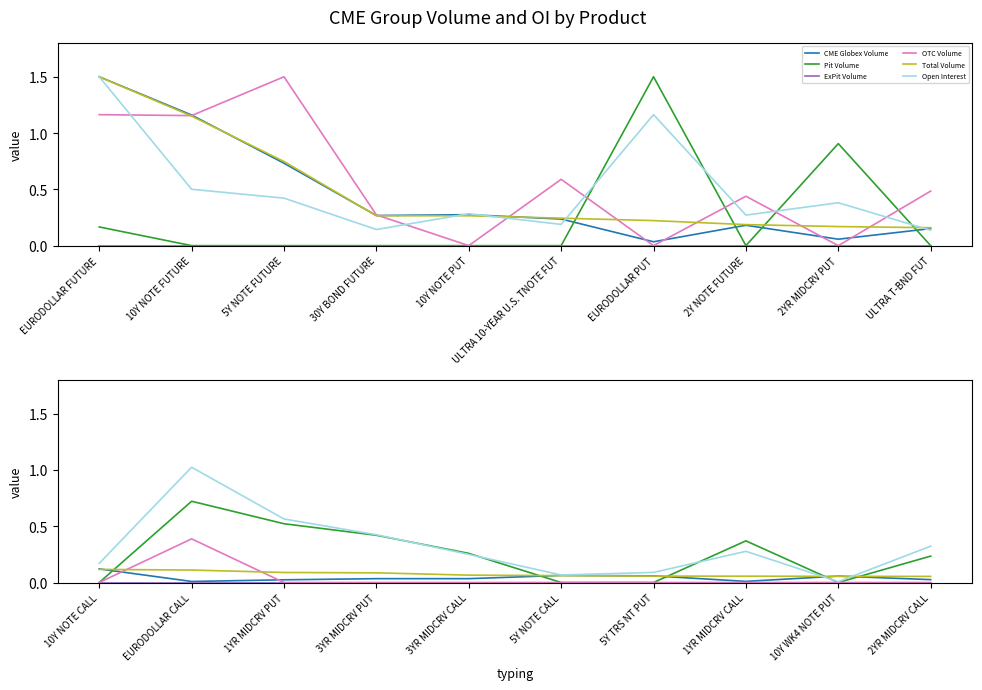

Reading left to right, extract all data points from this chart.

CME Globex Volume: 0.1	0.0	0.0	0.0	0.0	0.1	0.1	0.0	0.1	0.0
Pit Volume: 0.0	0.7	0.5	0.4	0.3	0.0	0.0	0.4	0.0	0.2
ExPit Volume: 0.0	0.0	0.0	0.0	0.0	0.0	0.0	0.0	0.0	0.0
OTC Volume: 0.0	0.4	0.0	0.0	0.0	0.0	0.0	0.0	0.0	0.0
Total Volume: 0.1	0.1	0.1	0.1	0.1	0.1	0.1	0.1	0.1	0.1
Open Interest: 0.2	1.0	0.6	0.4	0.2	0.1	0.1	0.3	0.0	0.3